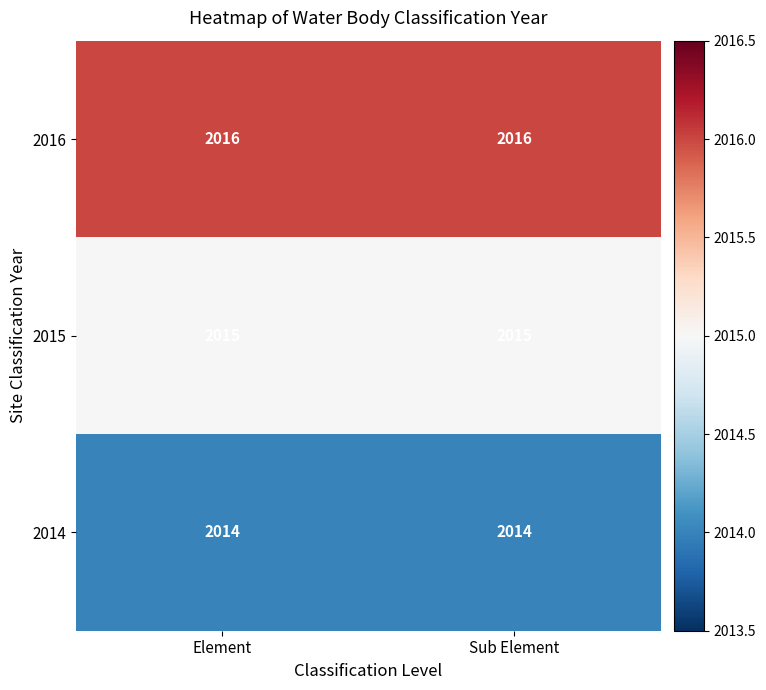

The value of 2016 at Sub Element is 2016. True or false?

True